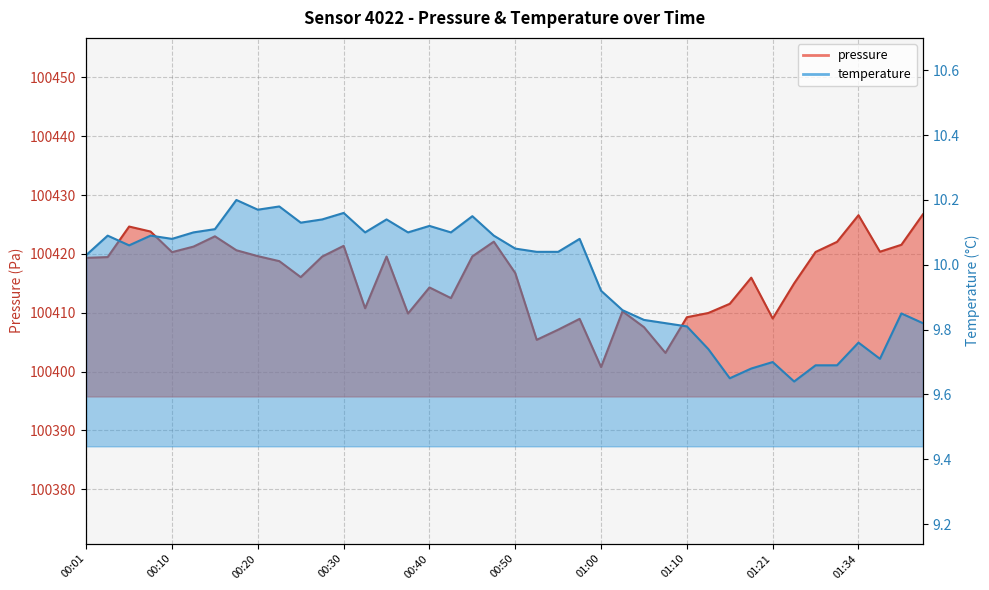

Where is the first local minimum for temperature?

00:06